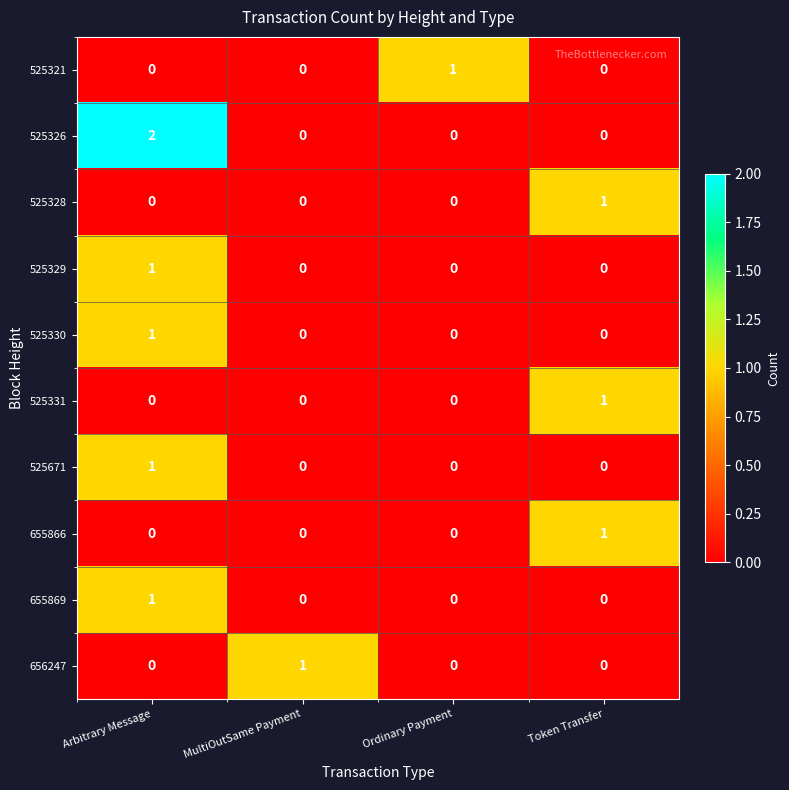

Which category has the highest value across all series?

Arbitrary Message